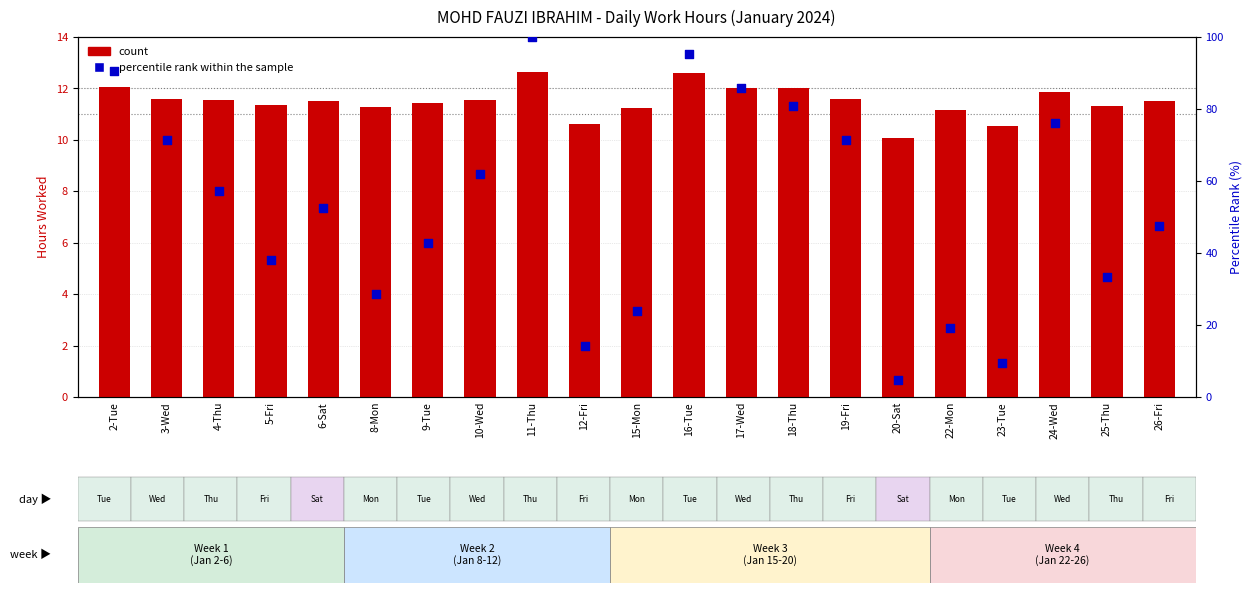

What is the total value across all series at 10-Wed?

73.5